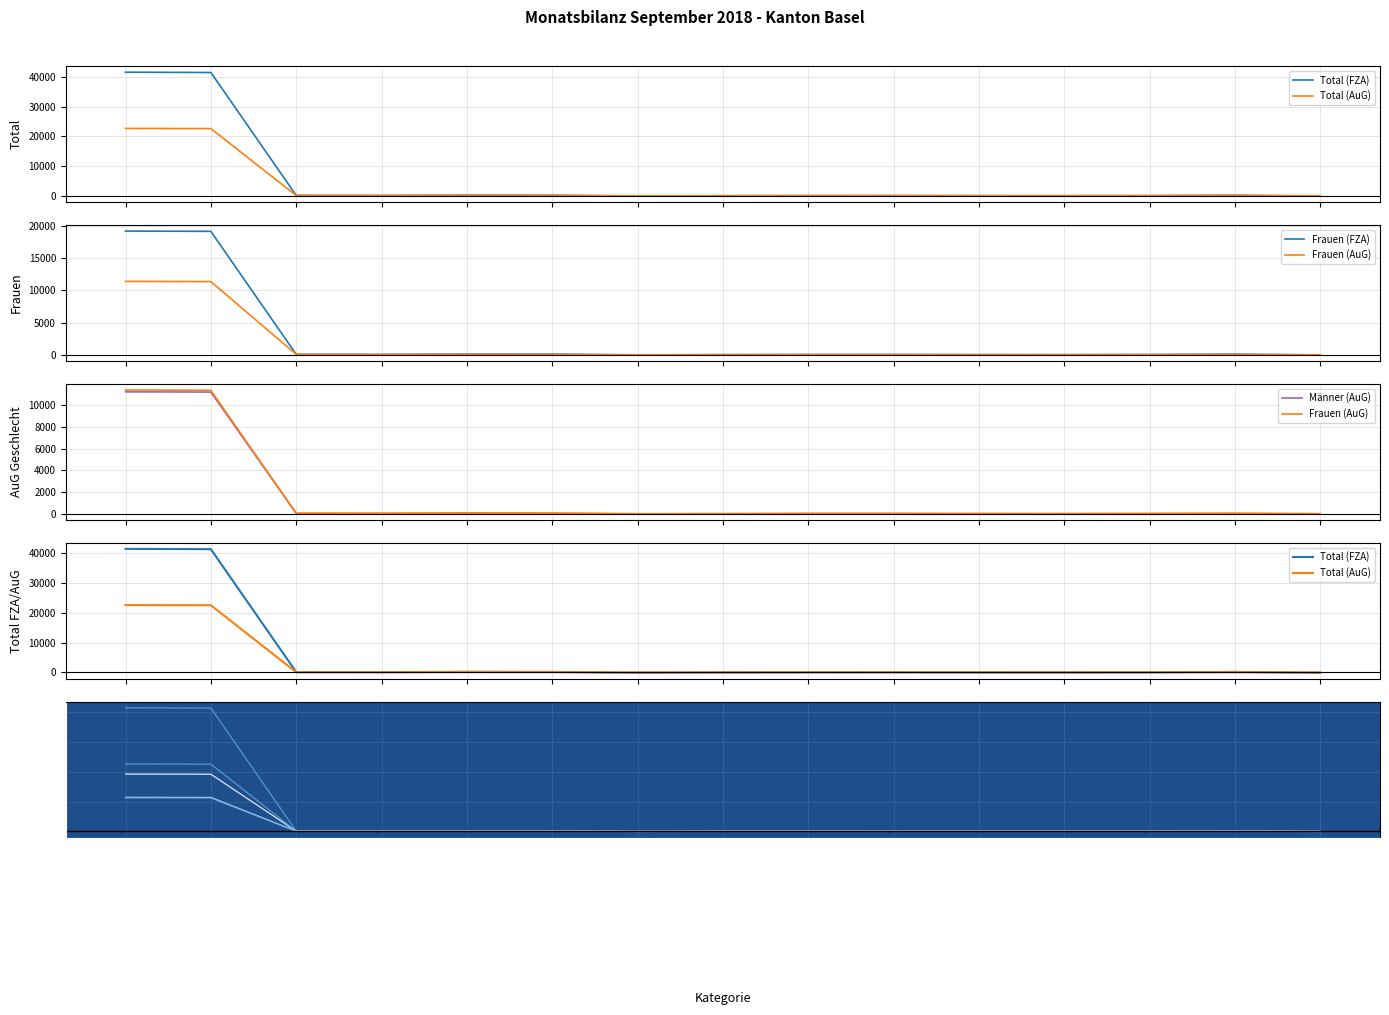

In Frauen (FZA), how many points are higher than both neighbors (excluding endpoints)?

3